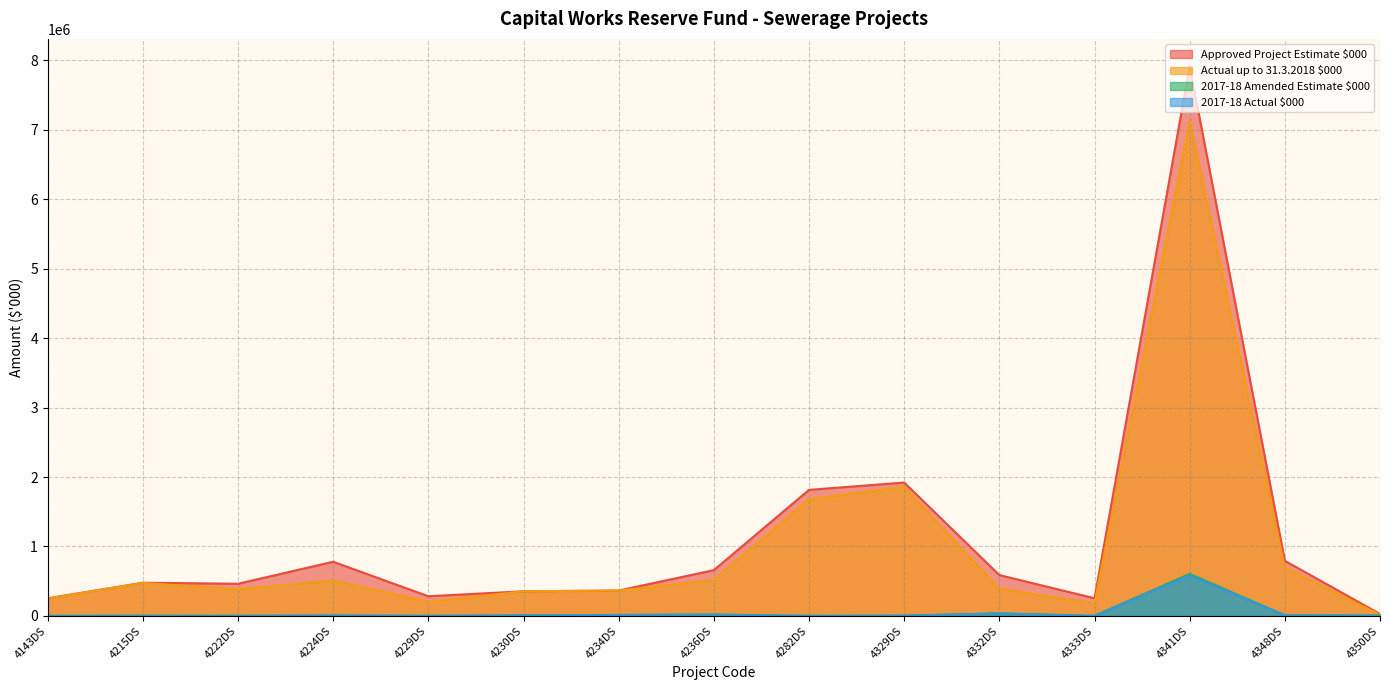

True or false: 2017-18 Actual $000 has a value of 387 at 4282DS.

True